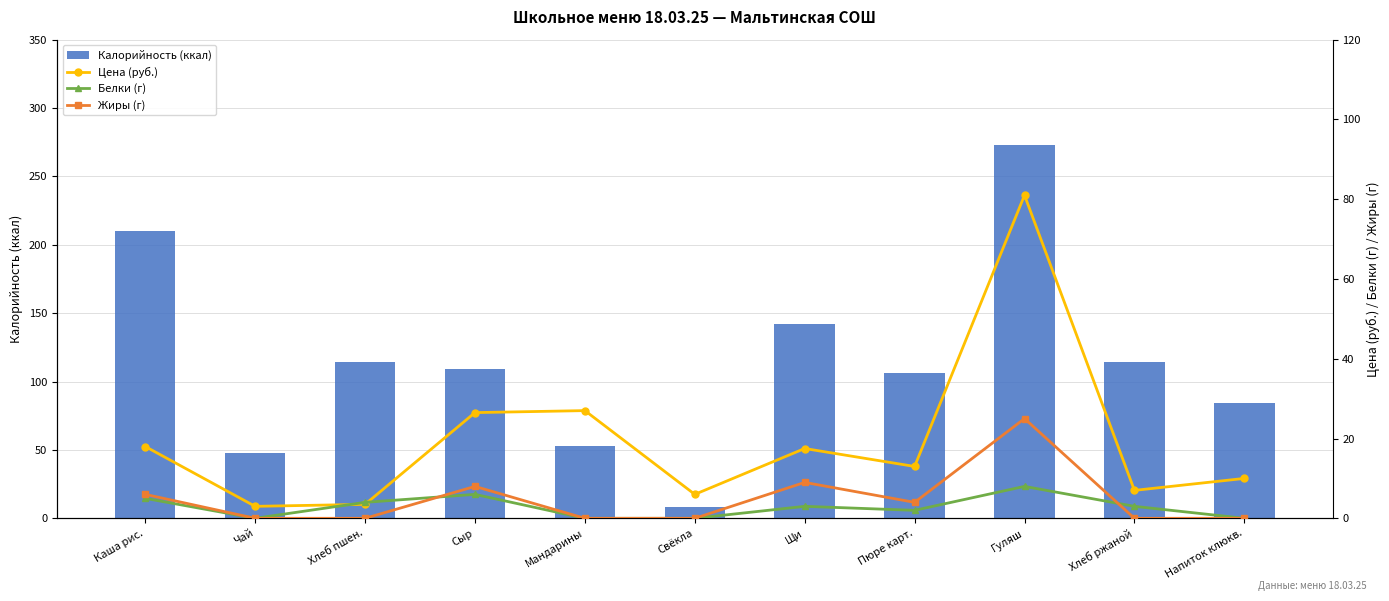

List the series in order of their peak value, highest first.

Калорийность (ккал), Цена (руб.), Жиры (г), Белки (г)